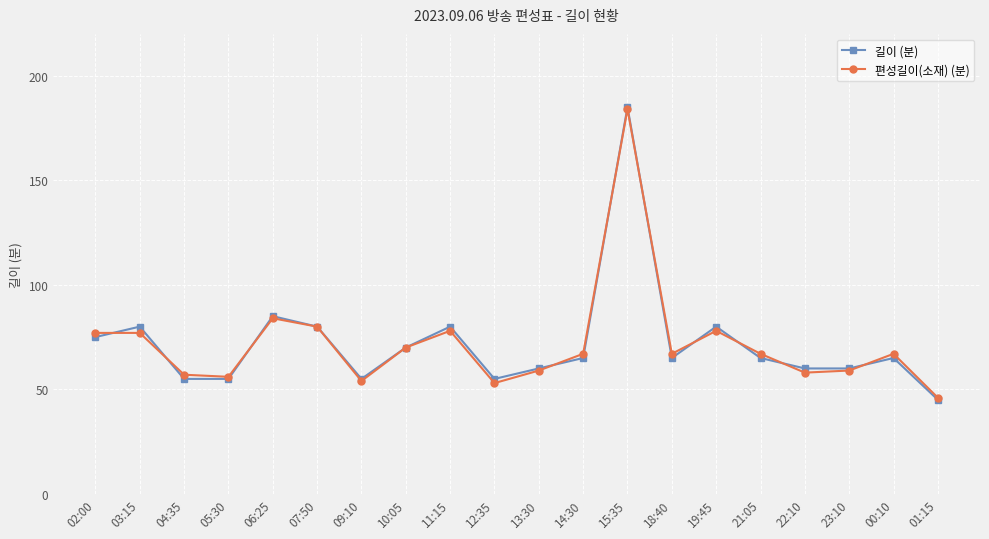

True or false: 편성길이(소재) (분) has more than 2 interior local peaks.

True